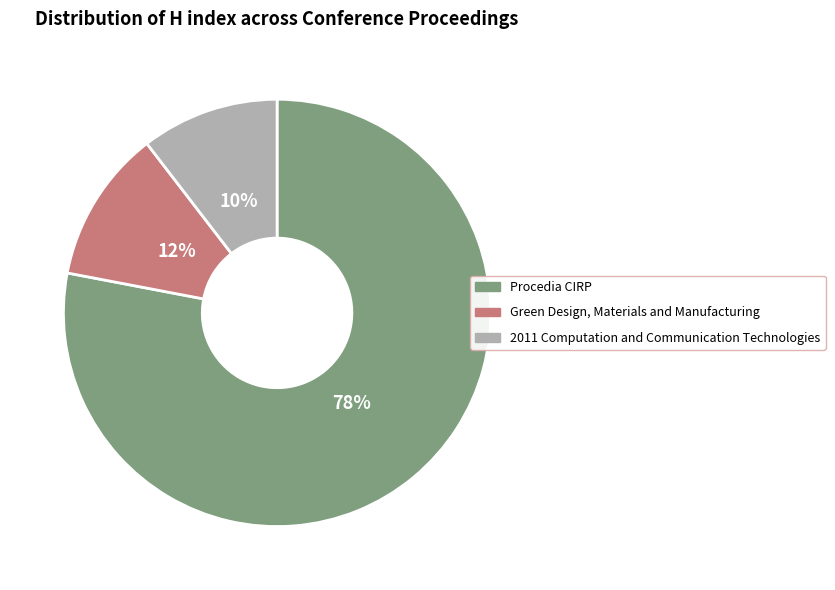

Which has a higher value, Procedia CIRP or 2011 Computation and Communication Technologies?

Procedia CIRP